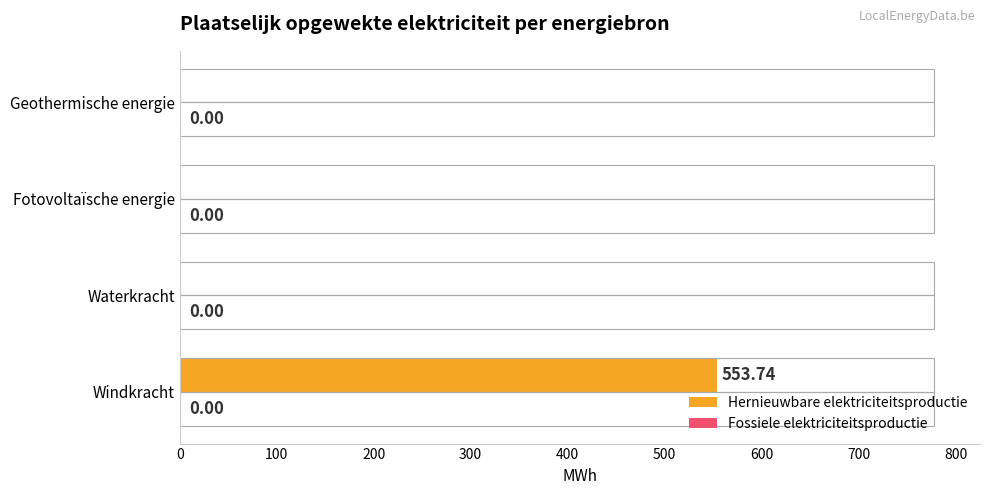

Between Fotovoltaïsche energie and Windkracht, which is larger?

Windkracht